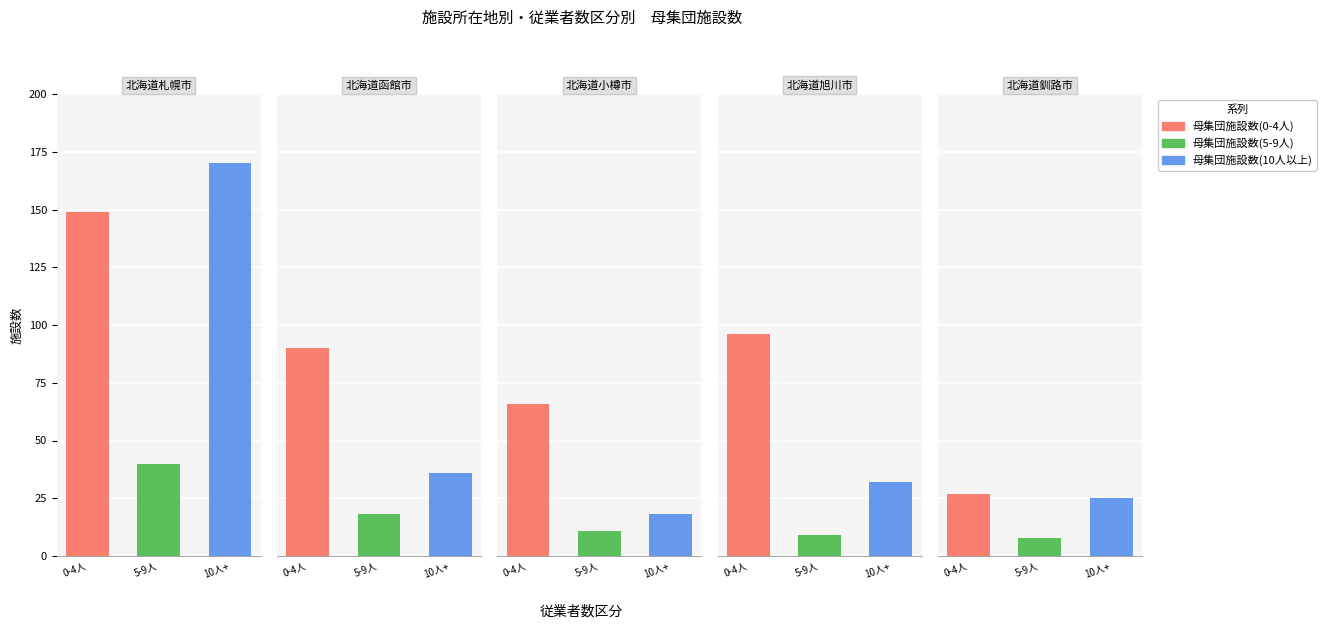

Are the bars horizontal?

No